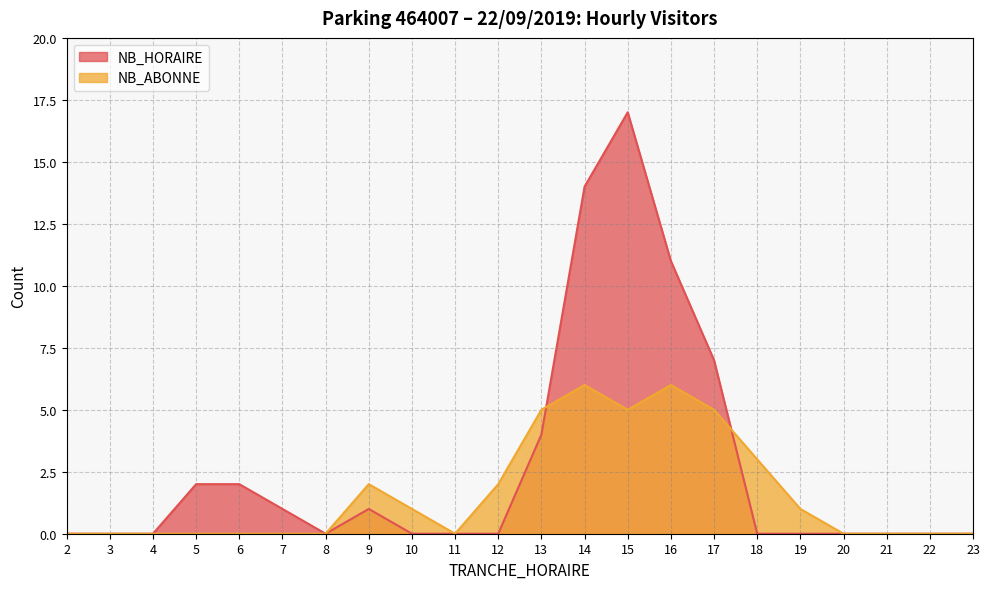

Which series ends up on top after the final intersection of NB_ABONNE and NB_HORAIRE?

NB_ABONNE